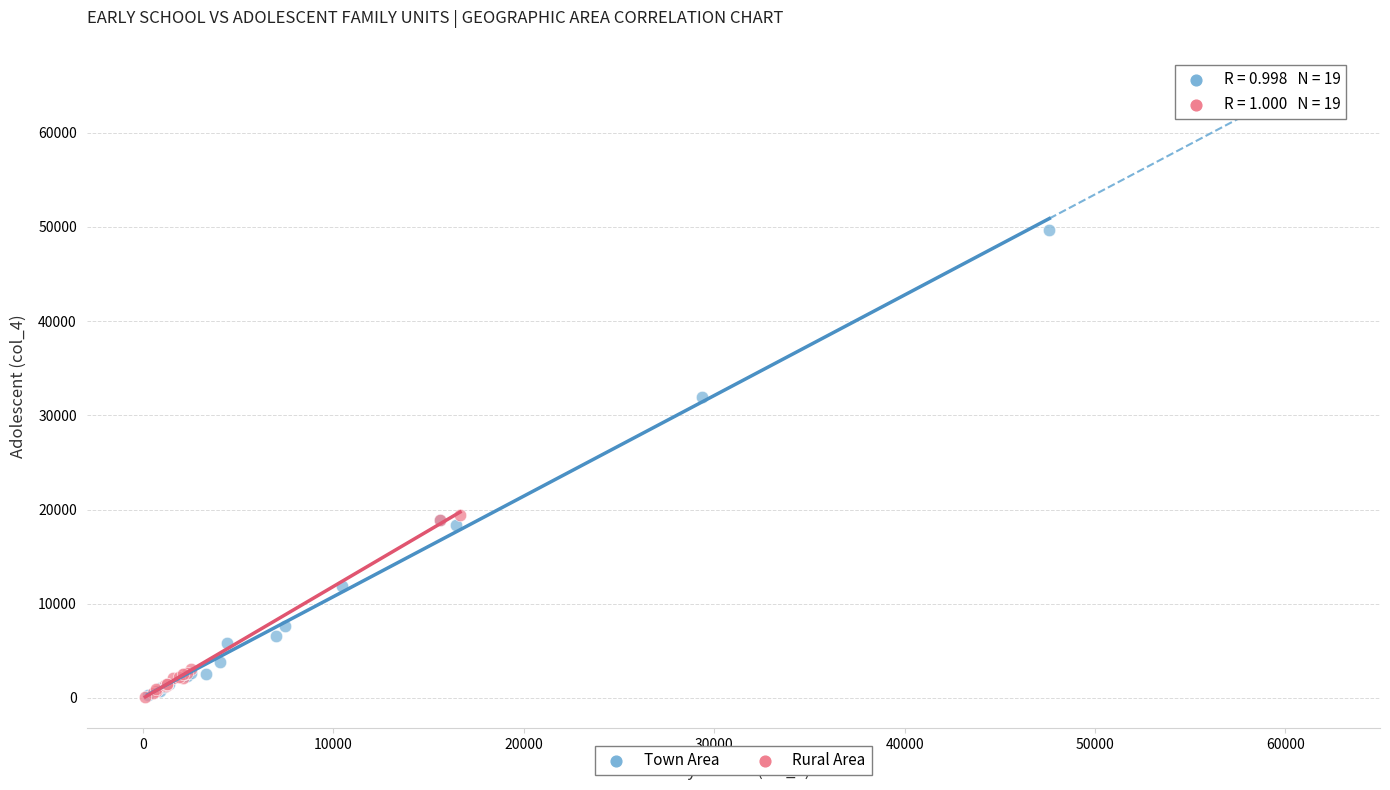

Which series has the widest spread of Y values?

Town Area